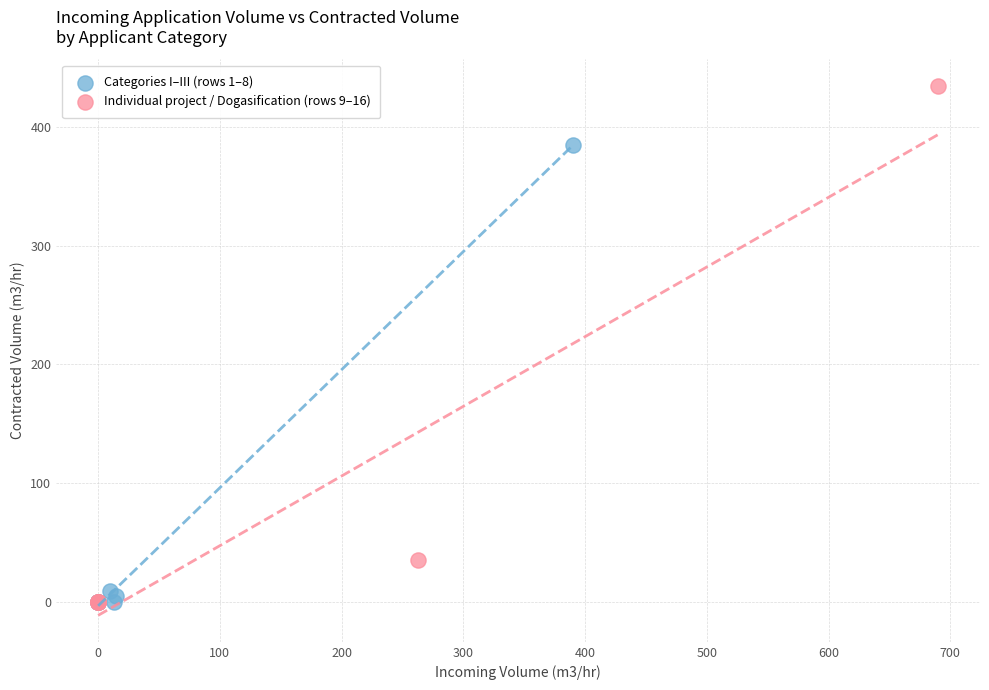

What are all the series names shown in the legend?

Categories I–III (rows 1–8), Individual project / Dogasification (rows 9–16)